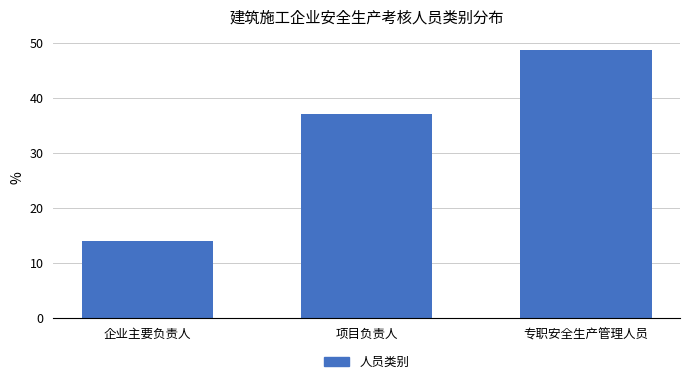

Reading left to right, what are all the values shown in this chart?

14.1	37.2	48.7